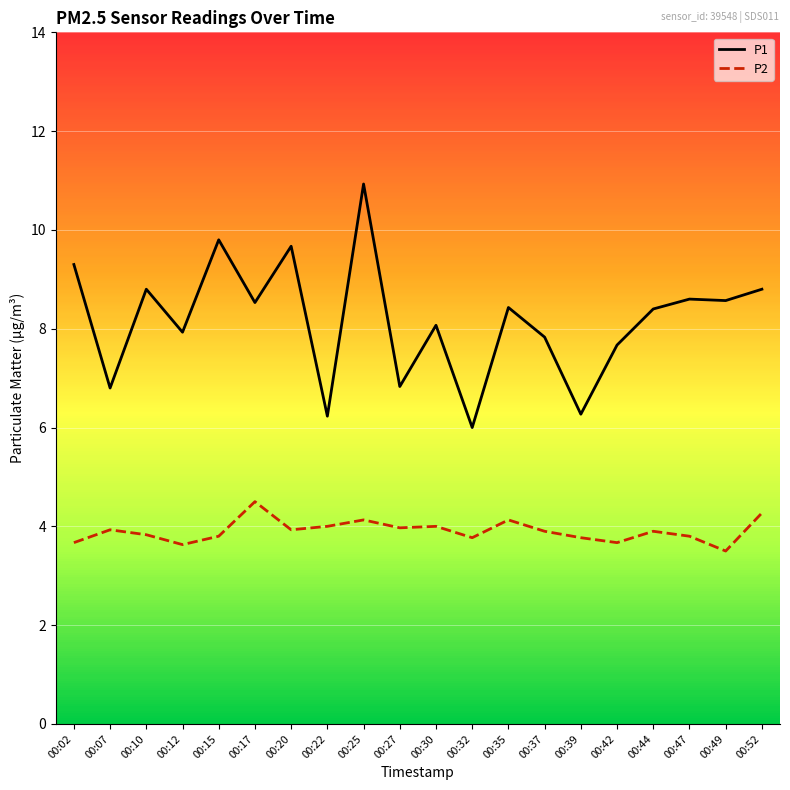

Where is the first local maximum for P1?

00:10